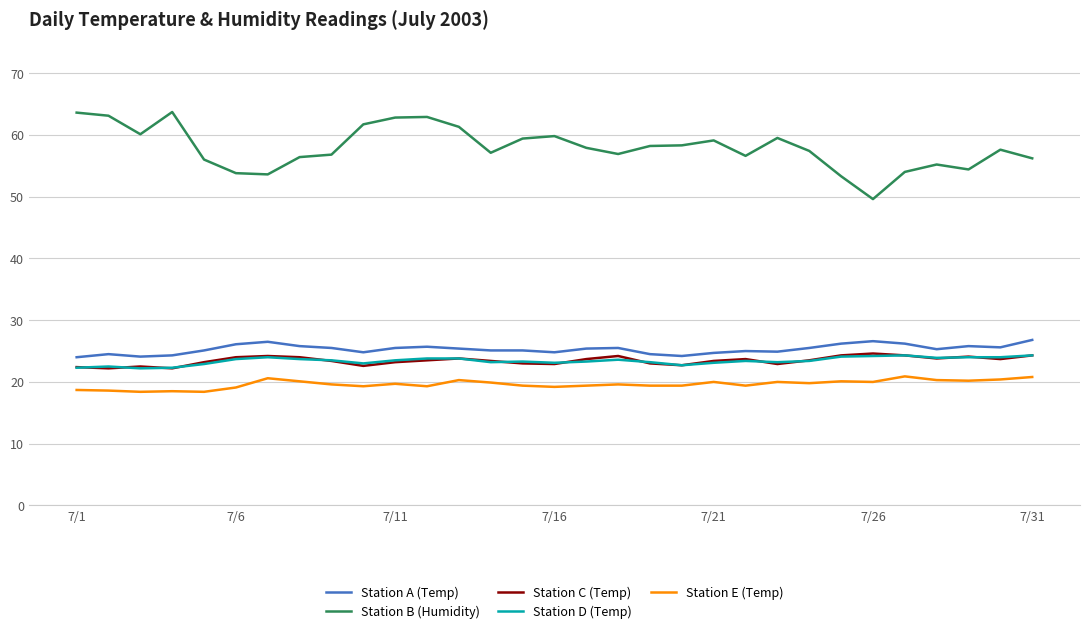

What are all the series names shown in the legend?

Station A (Temp), Station B (Humidity), Station C (Temp), Station D (Temp), Station E (Temp)